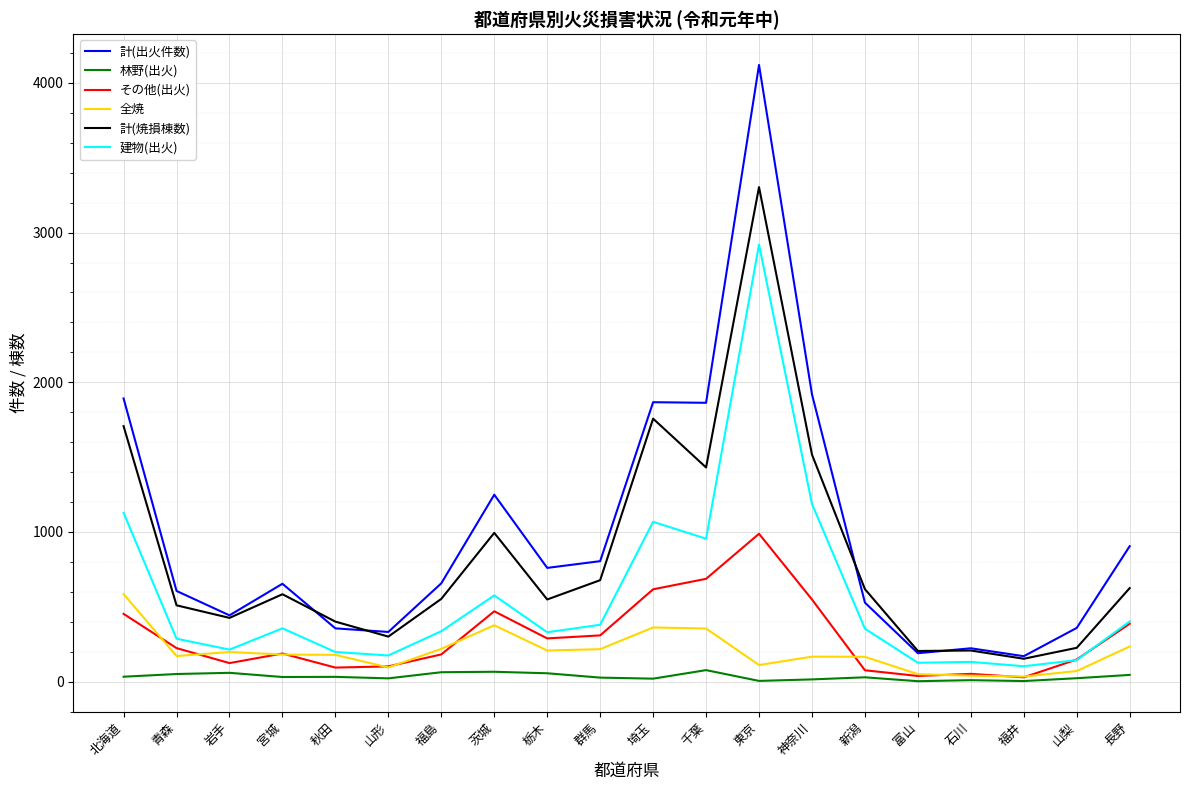

What is the average value of the 林野(出火) series?

34